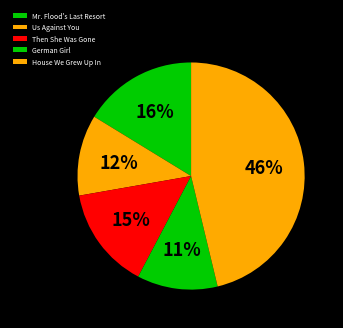

What percentage is the German Girl slice, to the nearest percent?

11%